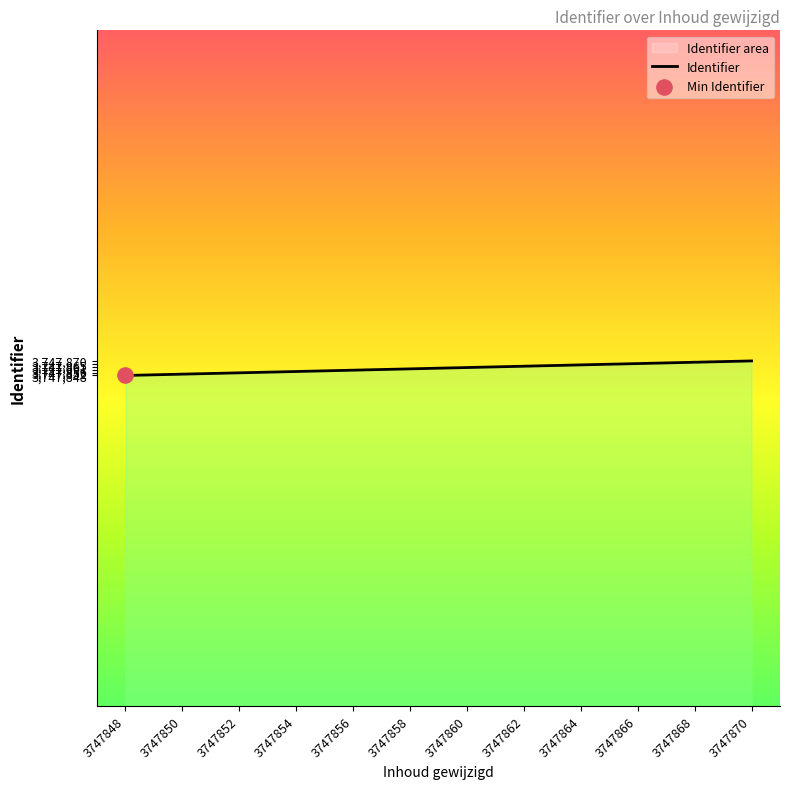

What is the change in value from 3747856 to 3747858?

+2